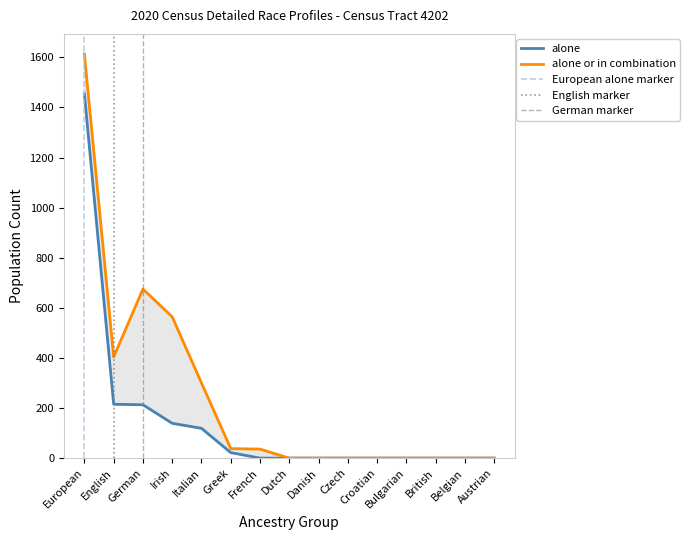

At which category does the chart reach its minimum across all series?

French